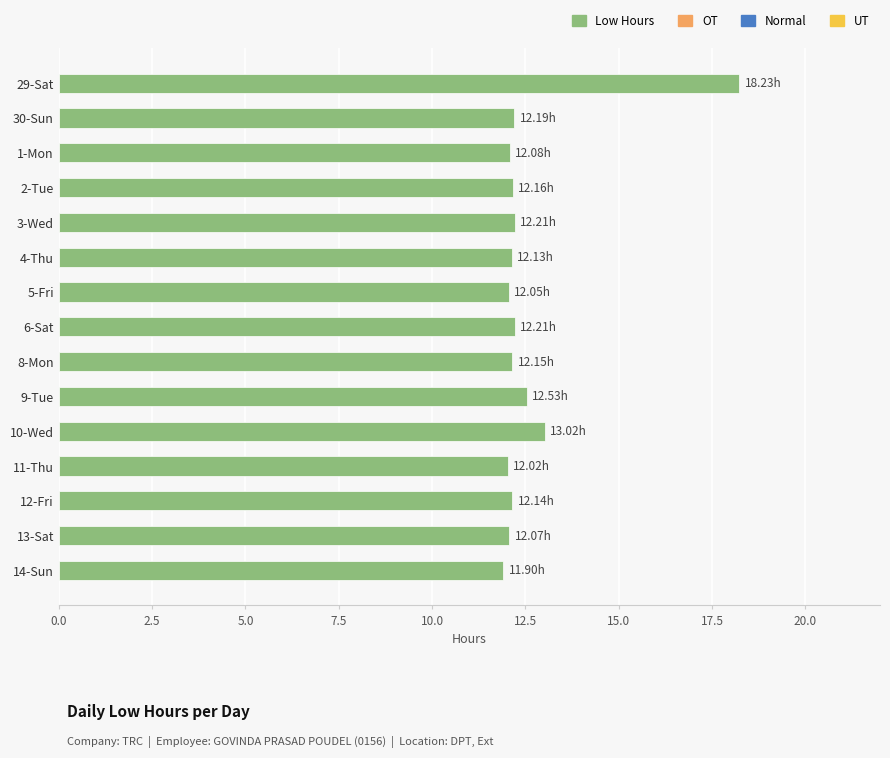

What is the difference between the maximum and minimum values?

6.3